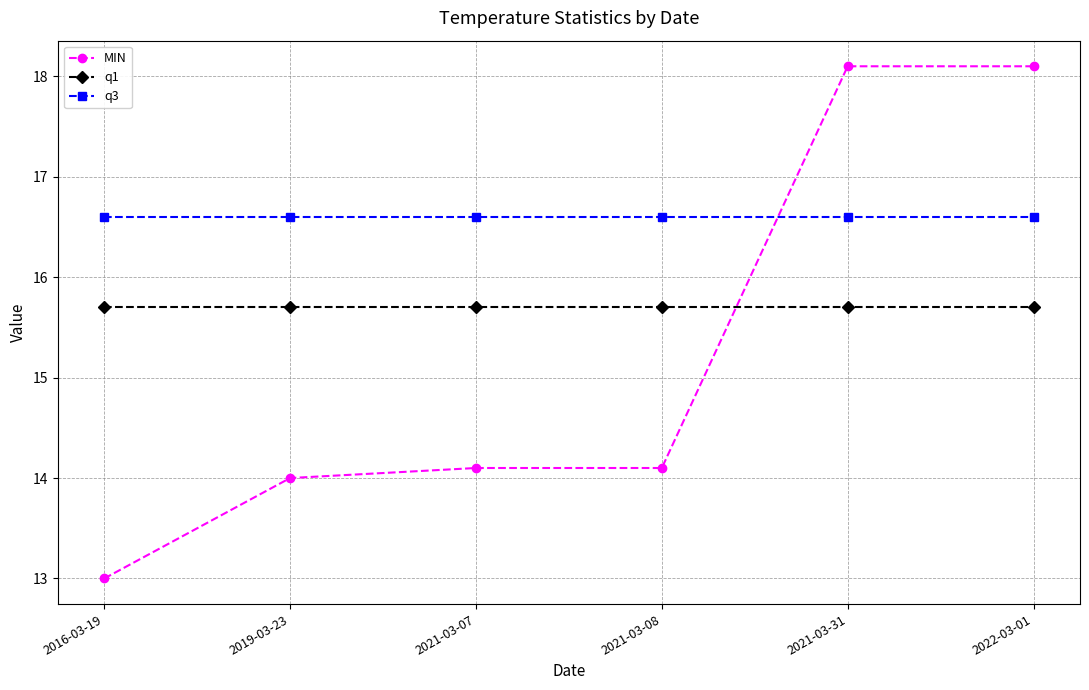

What is the greatest value displayed?

18.1